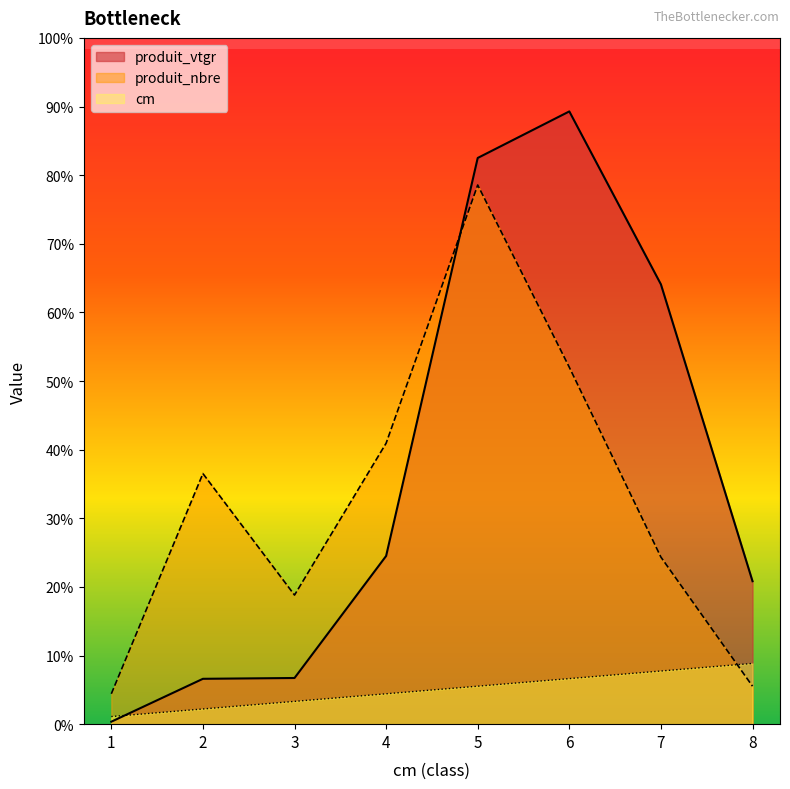

Which series has the largest range (max minus min)?

produit_vtgr